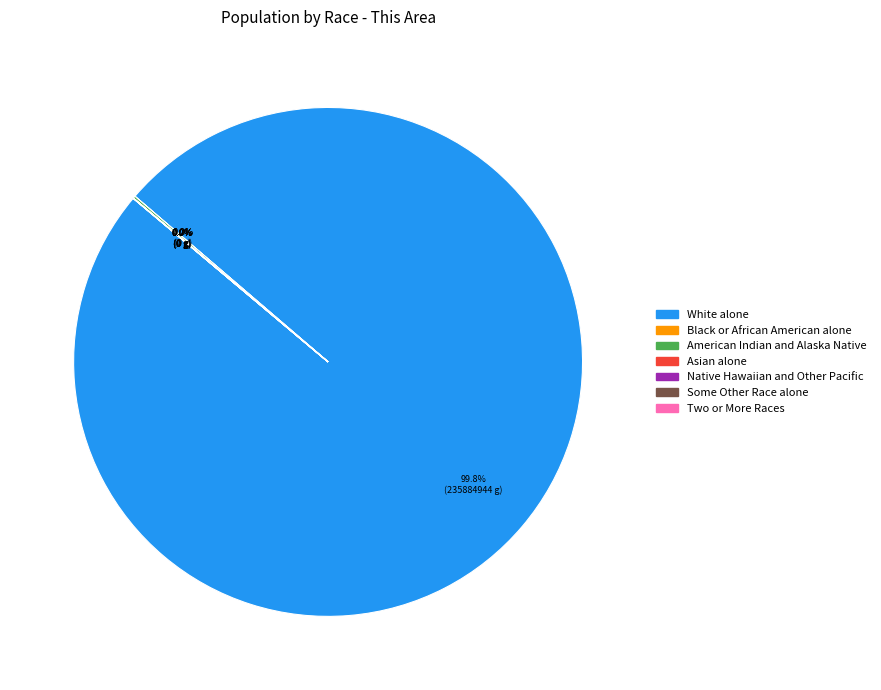

Is there any slice that represents more than half of the pie?

Yes